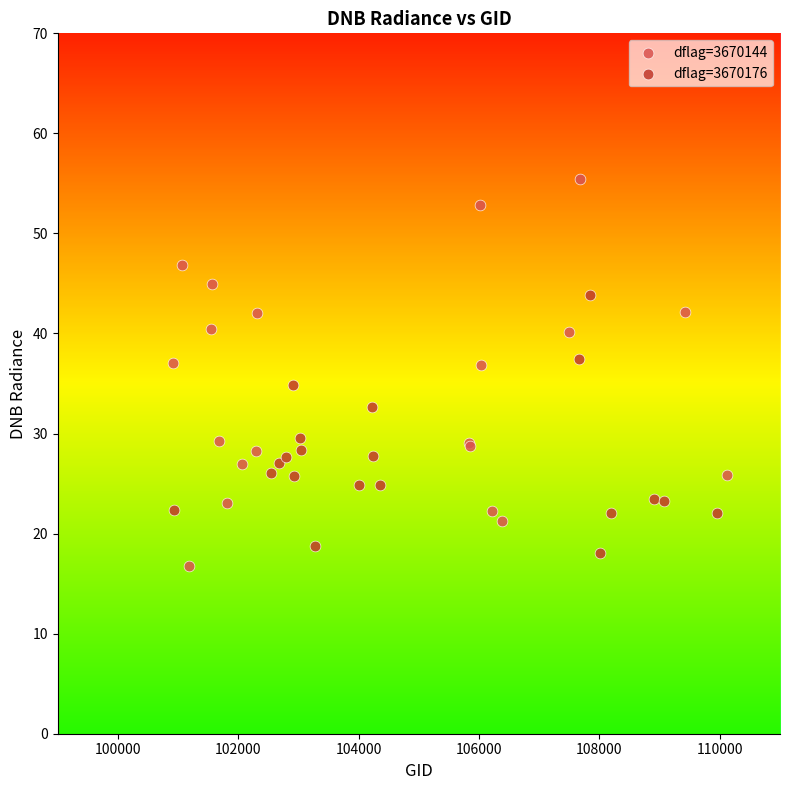

Which series has the largest Y range (max minus min)?

dflag=3670144